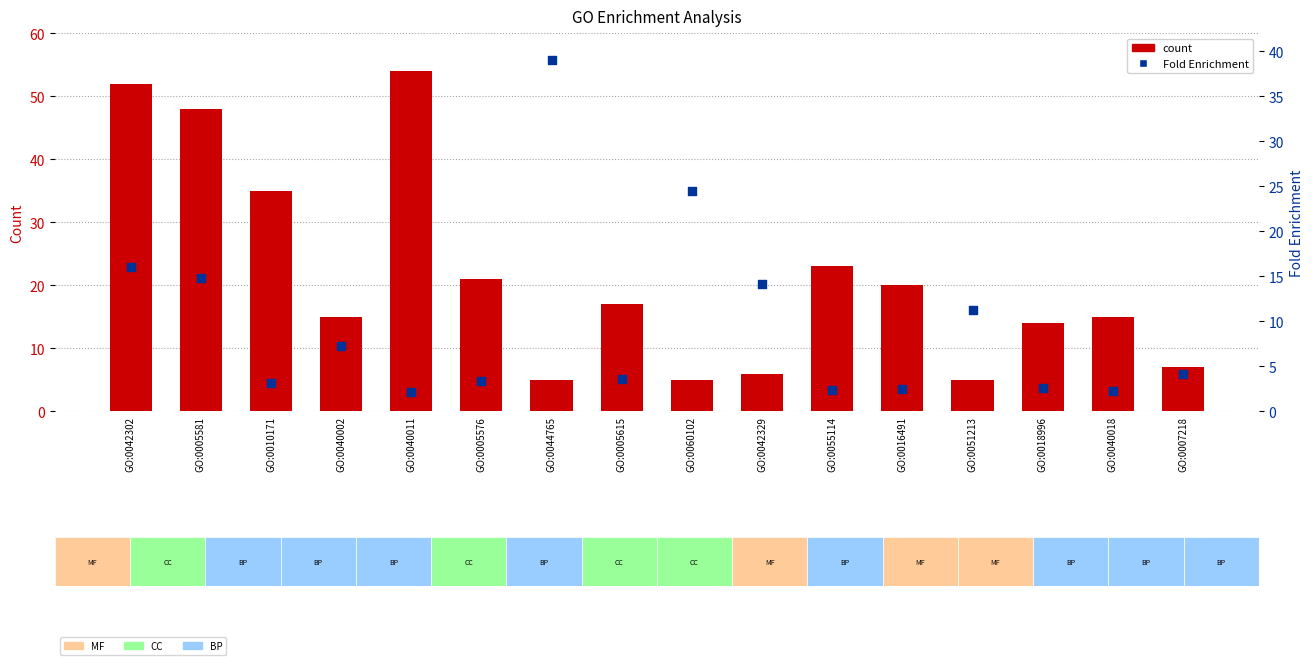

At which category is the sum across all series the highest?

GO:0042302